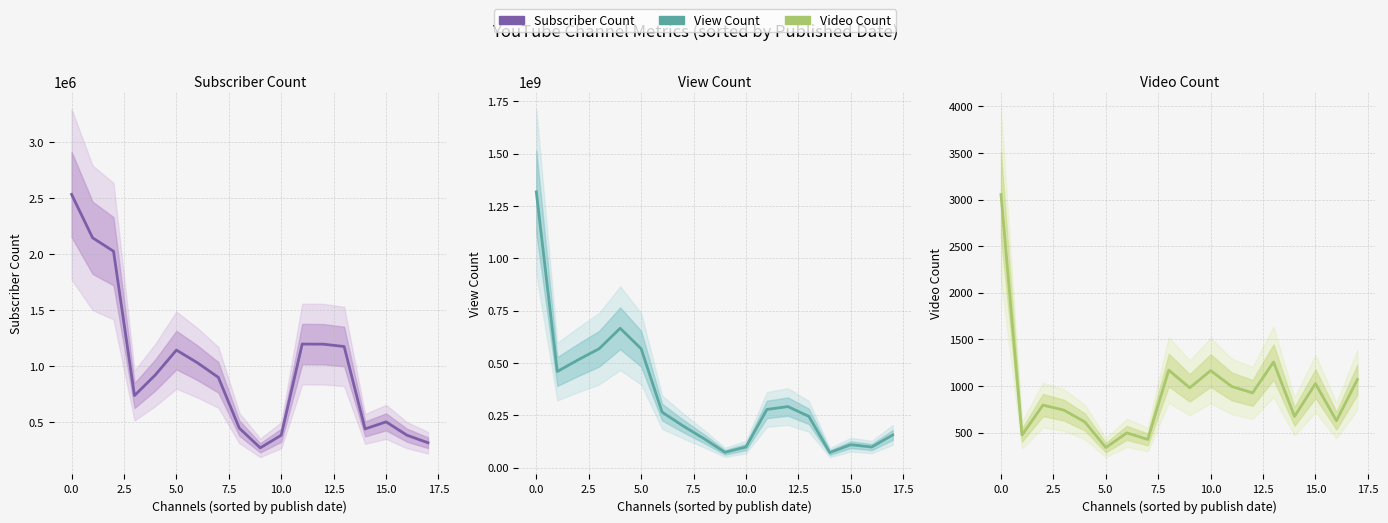

How many values in the View Count series are below 264646987?

9